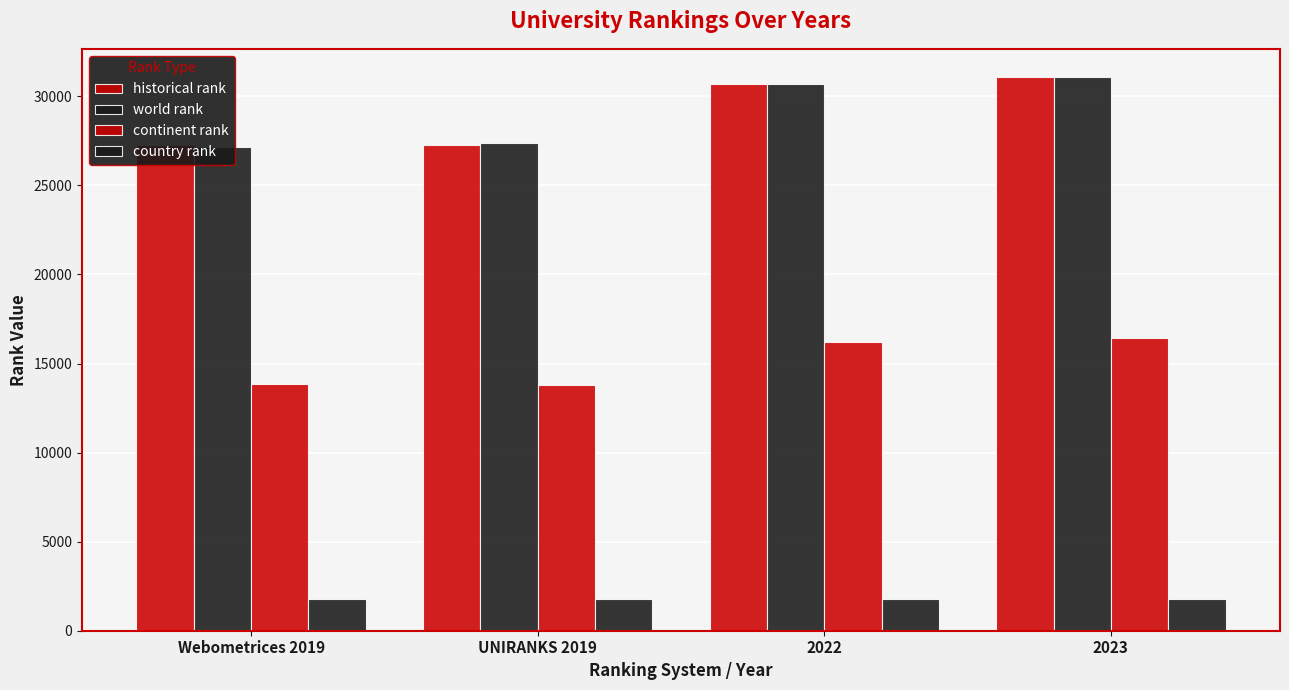

What are all the series names shown in the legend?

historical rank, world rank, continent rank, country rank